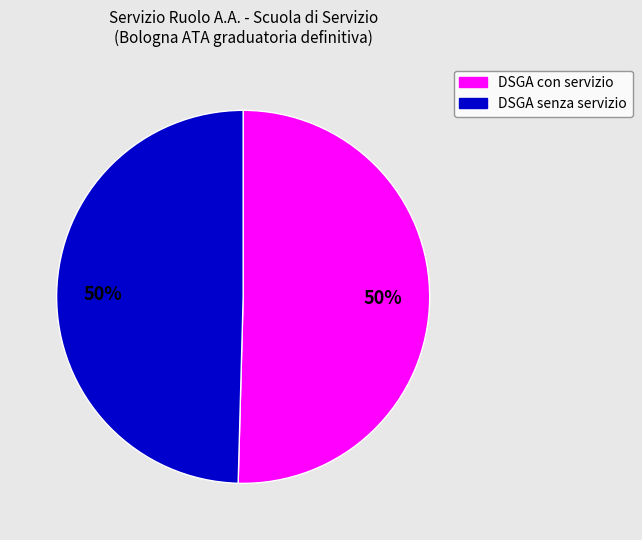

To the nearest percent, what is the average slice percentage?

50%